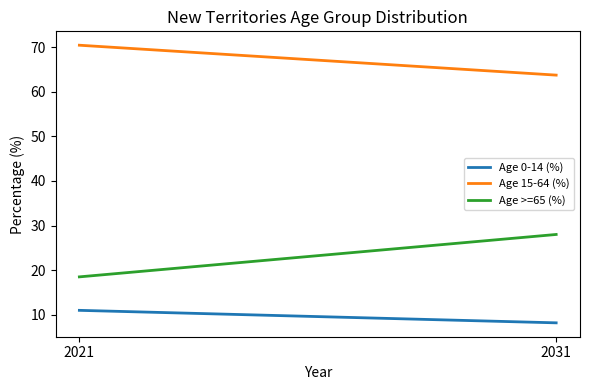

What value does the Age 0-14 (%) series have at 2031?

8.2